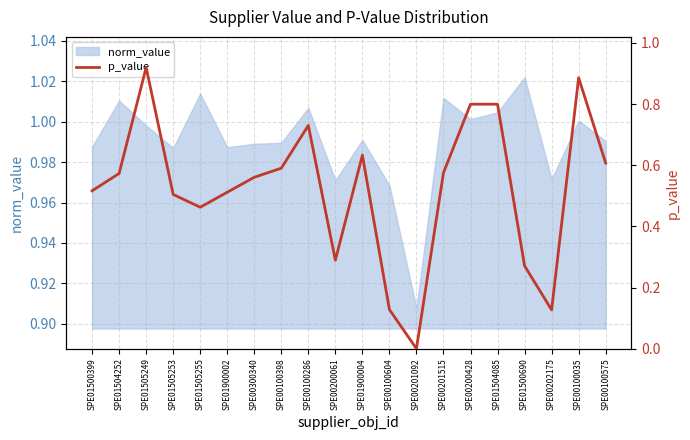

Count the number of categories in the chart.

20